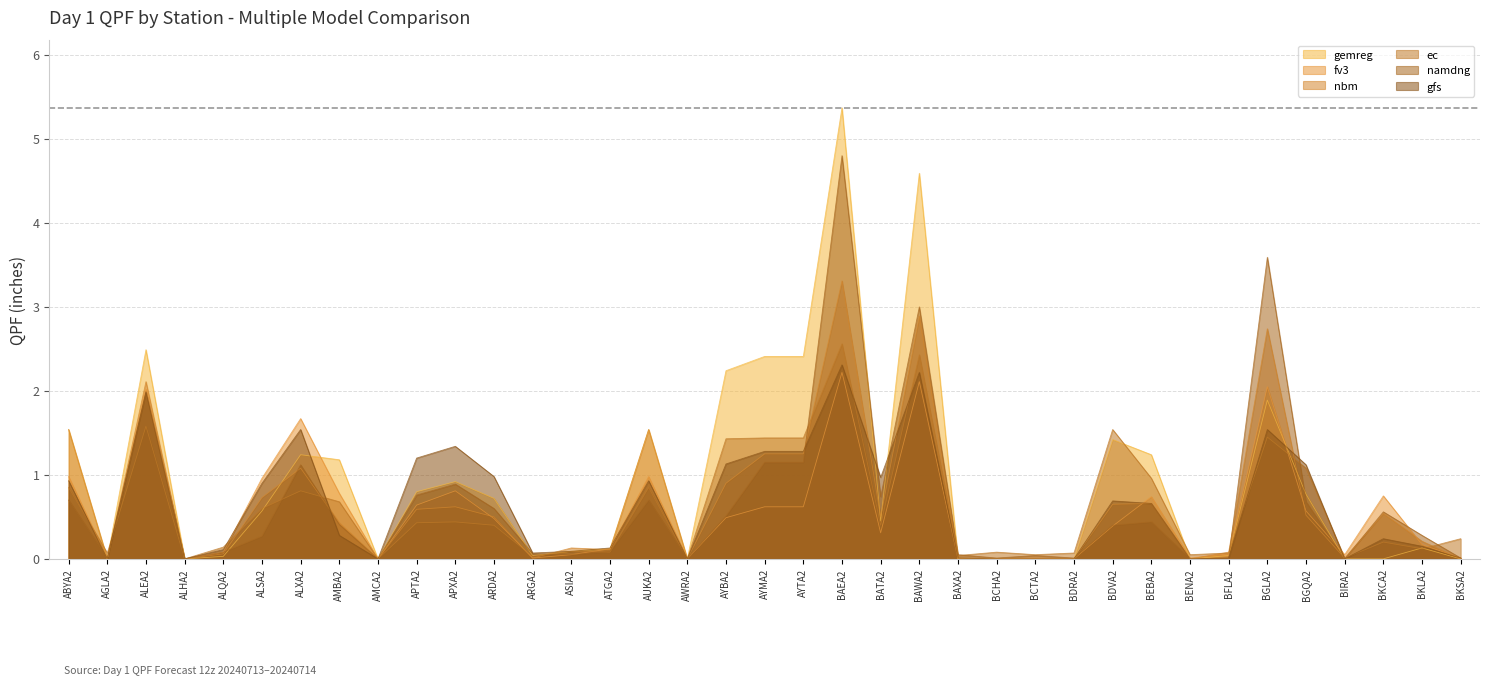

Which category has the highest value in the gemreg series?

BAEA2